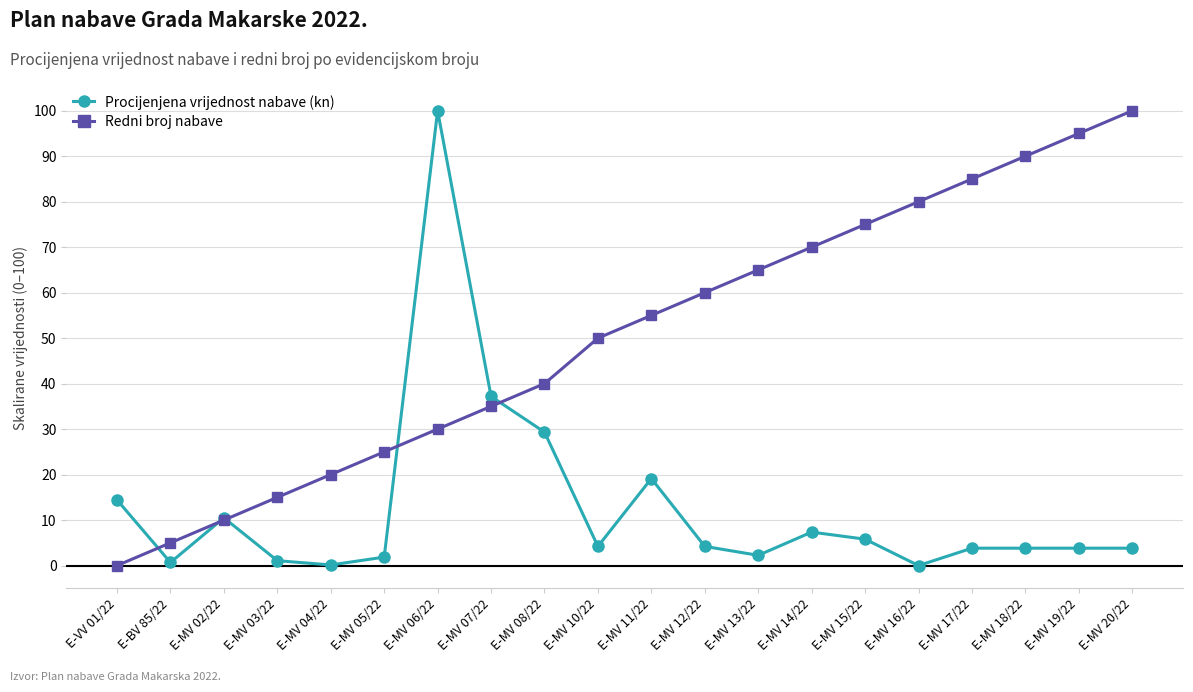

What are all the series names shown in the legend?

Procijenjena vrijednost nabave (kn), Redni broj nabave